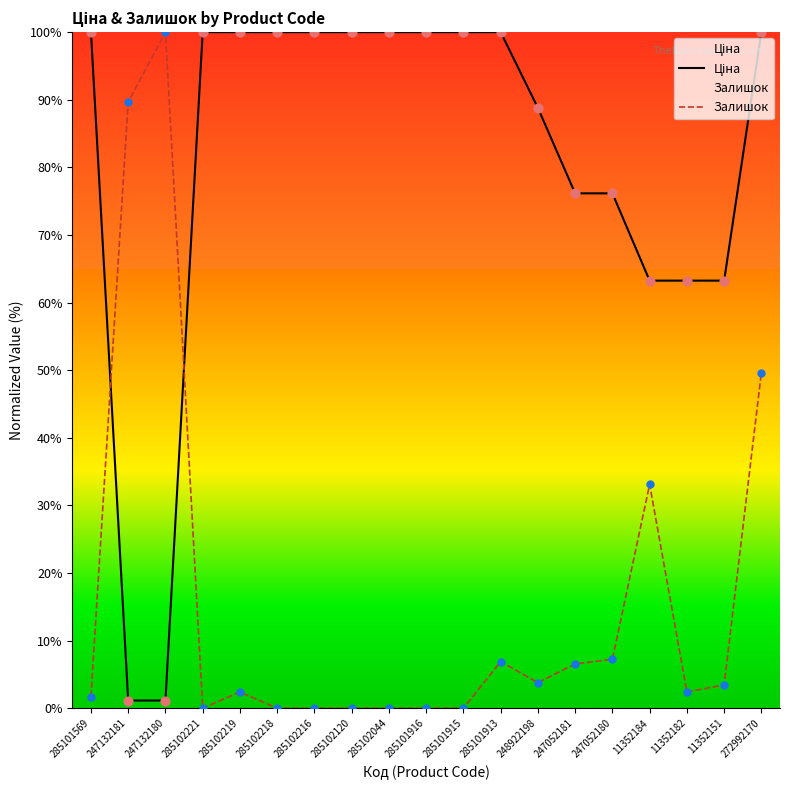

What is the total value across all series at 285102120?

100.0